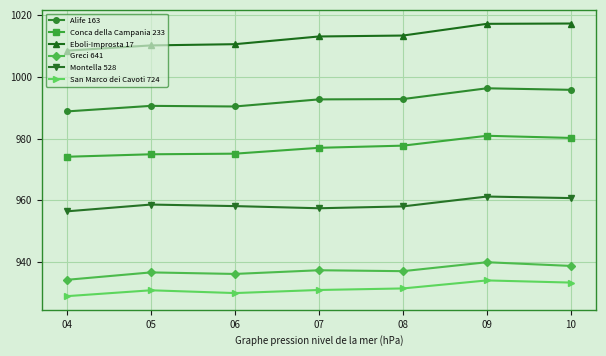

What is the smallest value displayed?

928.9